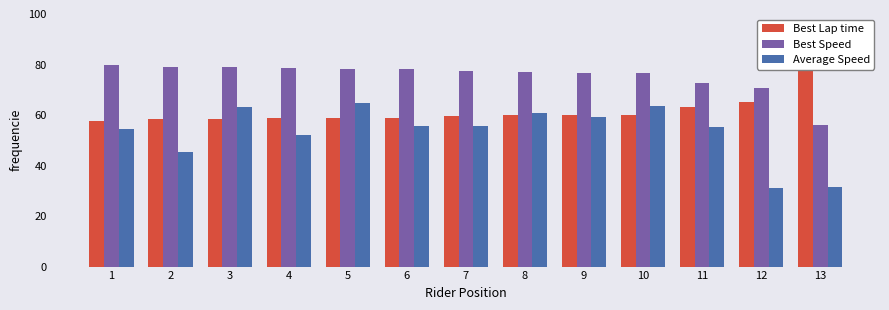

What is the value of the Best Speed bar at the 8th from the left?

76.9